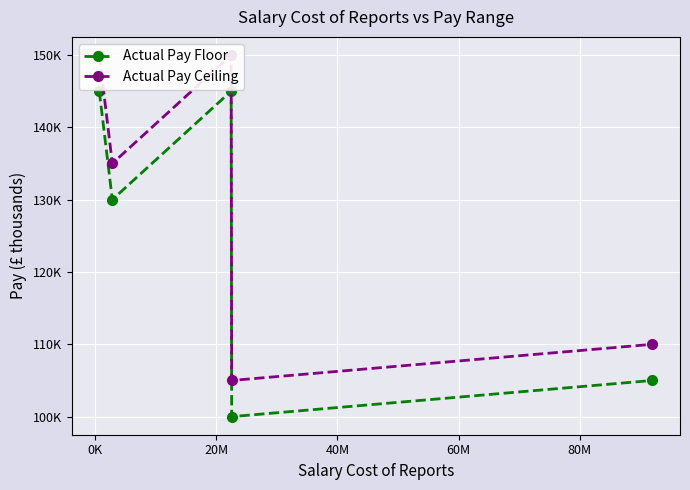

In Actual Pay Floor, how many points are lower than both neighbors (excluding endpoints)?

2